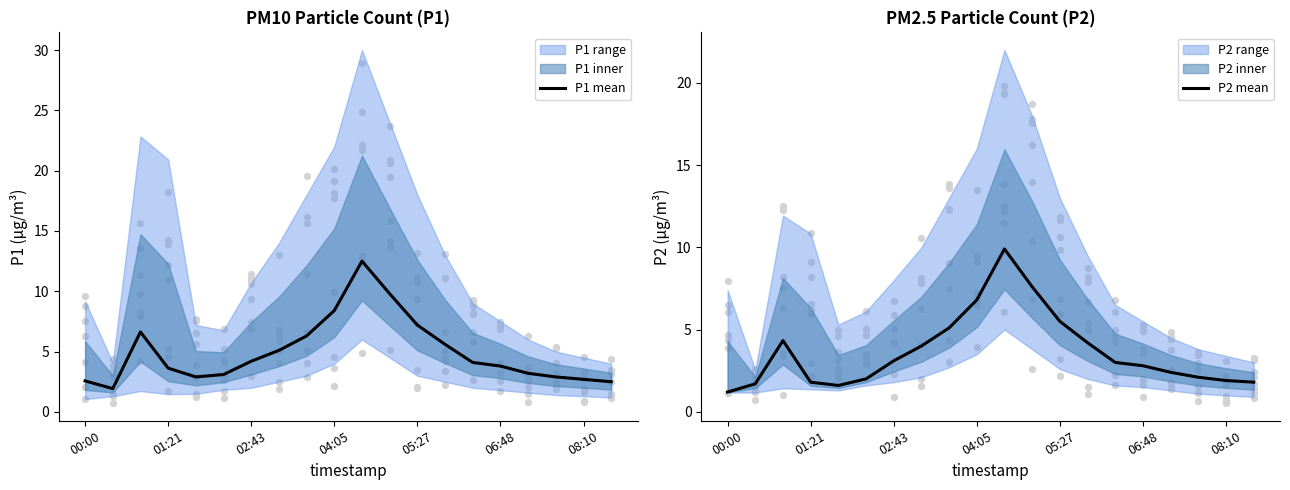

The P1 mean series shows 5.9 at 02:43. True or false?

False